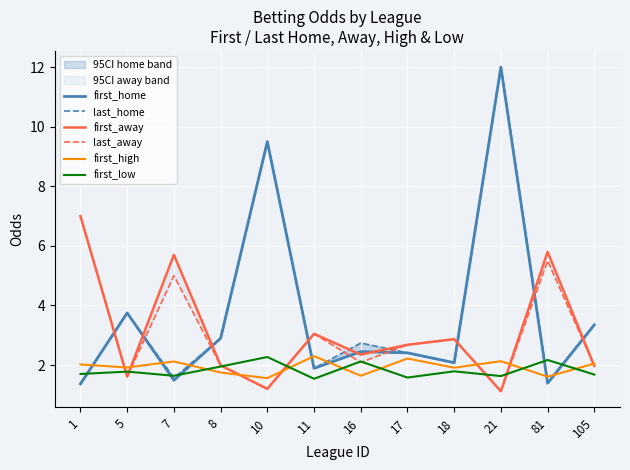

How many interior local valleys does the last_home series have?

4